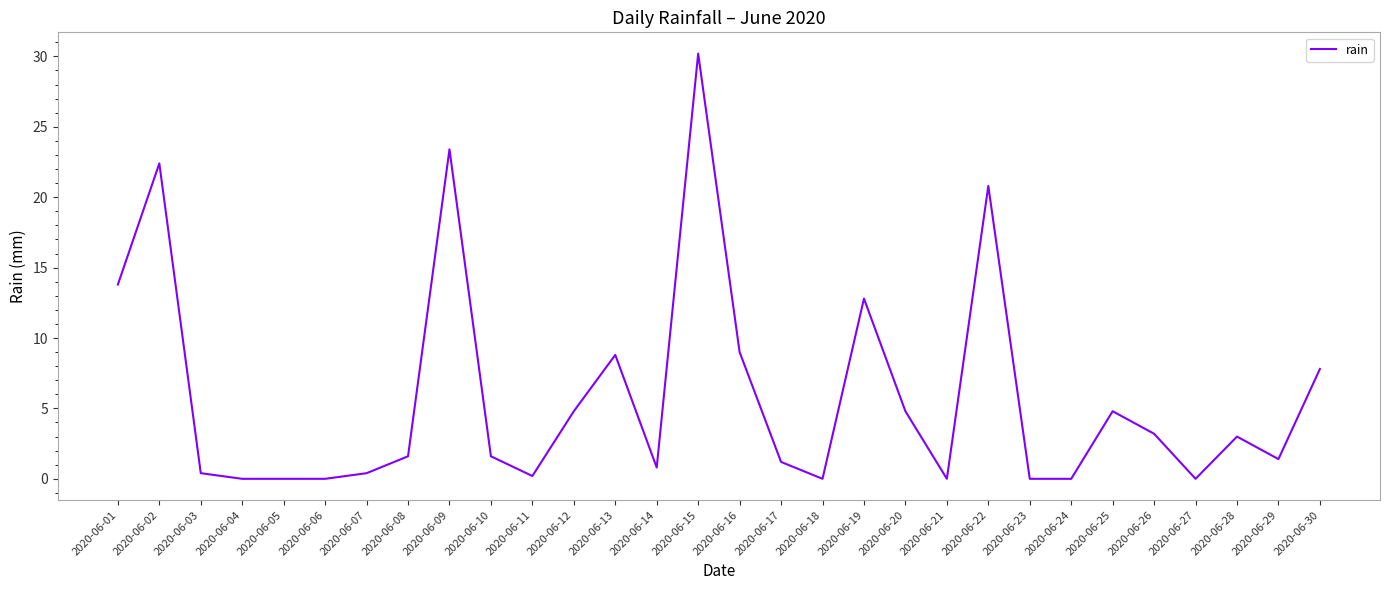

Where is the data nearest to the value 15?

2020-06-01